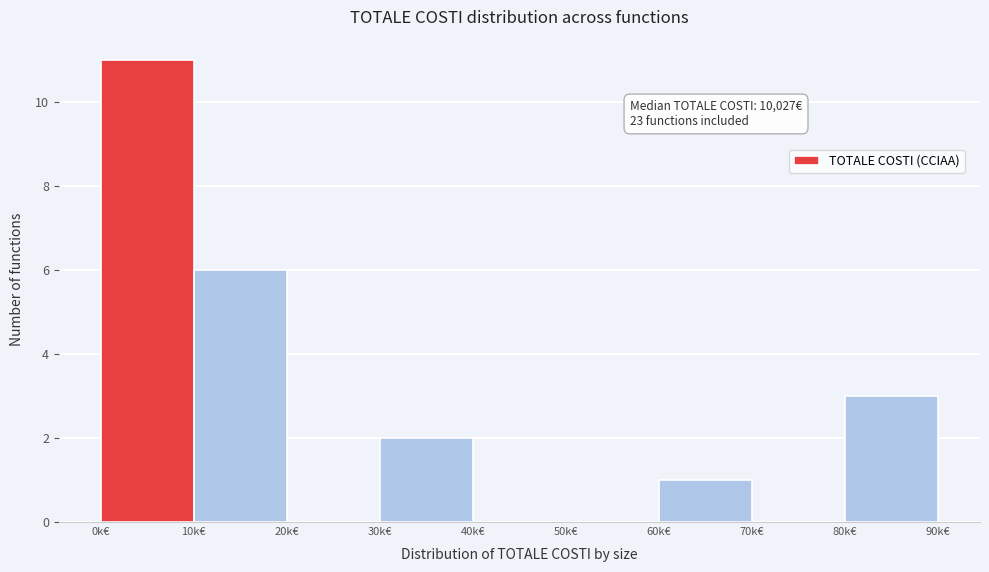

Reading left to right, what are all the values shown in this chart?

0k€=11	10k€=6	20k€=0	30k€=2	40k€=0	50k€=0	60k€=1	70k€=0	80k€=3